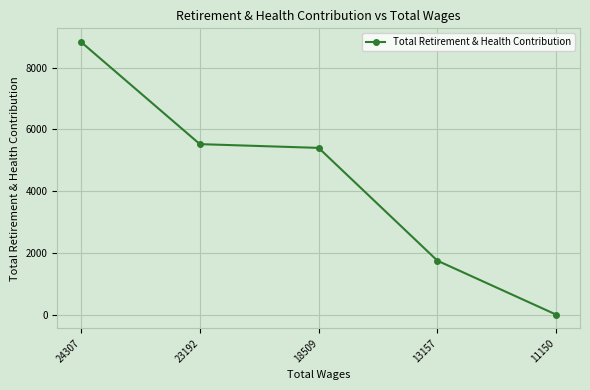

Reading left to right, what are all the values shown in this chart?

24307=8830	23192=5522	18509=5400	13157=1747	11150=0